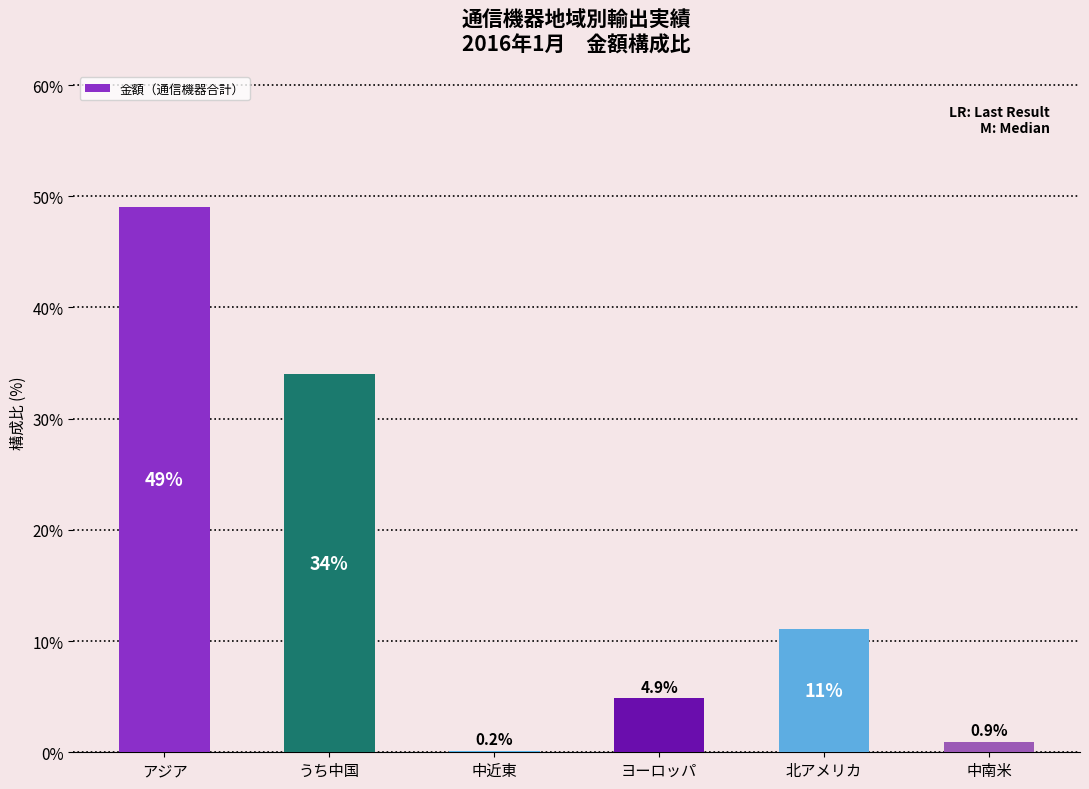

Reading left to right, extract all data points from this chart.

49.0	34.0	0.2	4.9	11.0	0.9